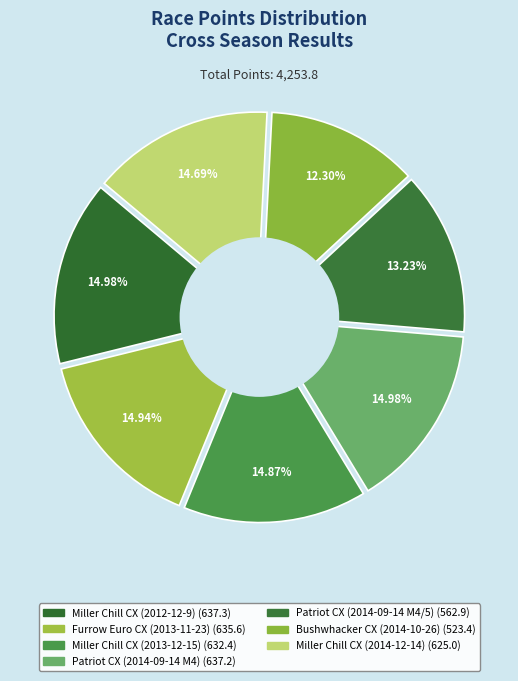

Rank the categories by value from highest to lowest.

Miller Chill CX
(2012-12-9), Patriot CX
(2014-09-14 M4), Furrow Euro CX
(2013-11-23), Miller Chill CX
(2013-12-15), Miller Chill CX
(2014-12-14), Patriot CX
(2014-09-14 M4/5), Bushwhacker CX
(2014-10-26)